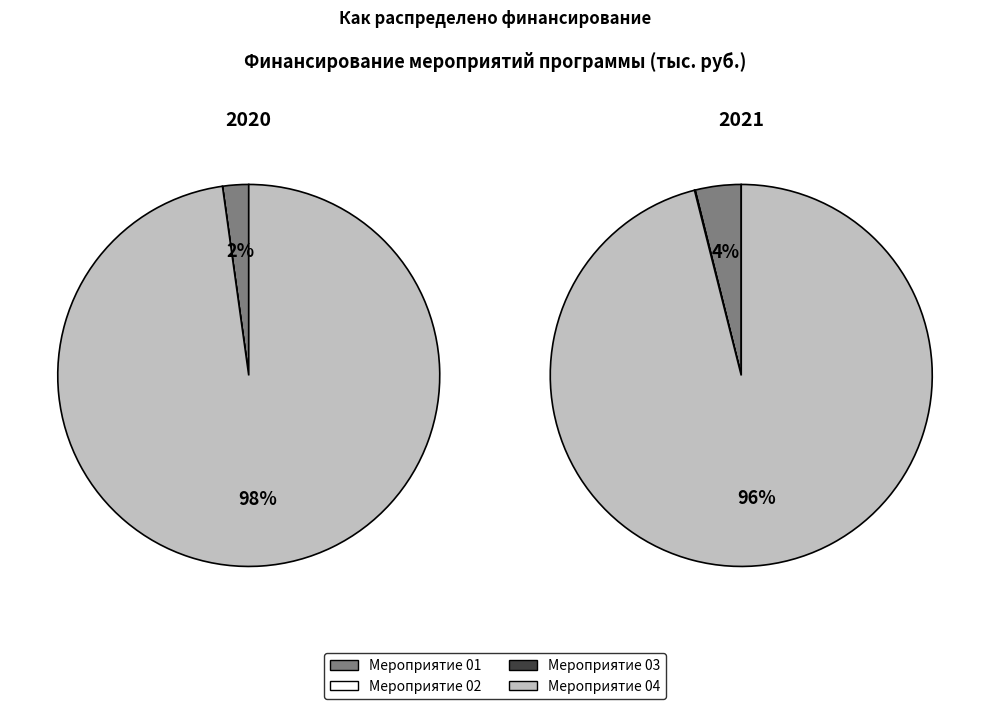

The Основное мероприятие 03 slice represents 0% of the pie. True or false?

True